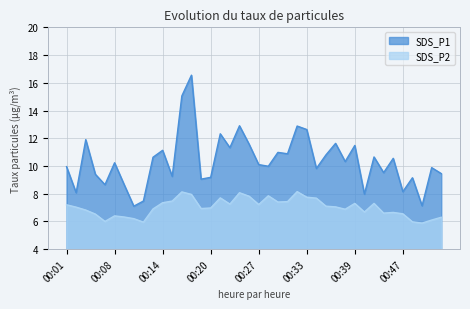

Which series has the widest spread of values?

SDS_P1